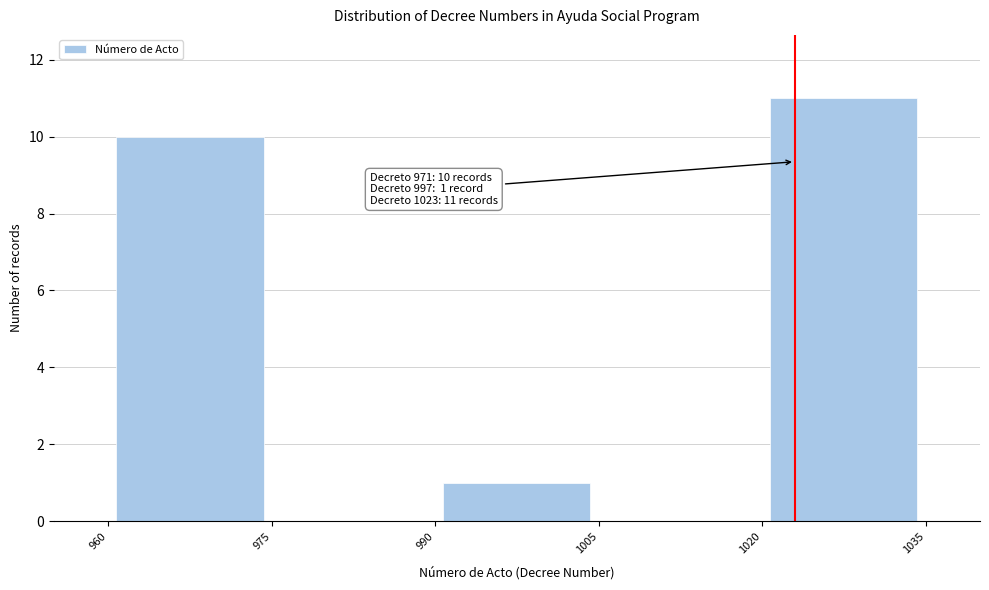

Which range on the x-axis has the tallest bar?

1020 to 1035